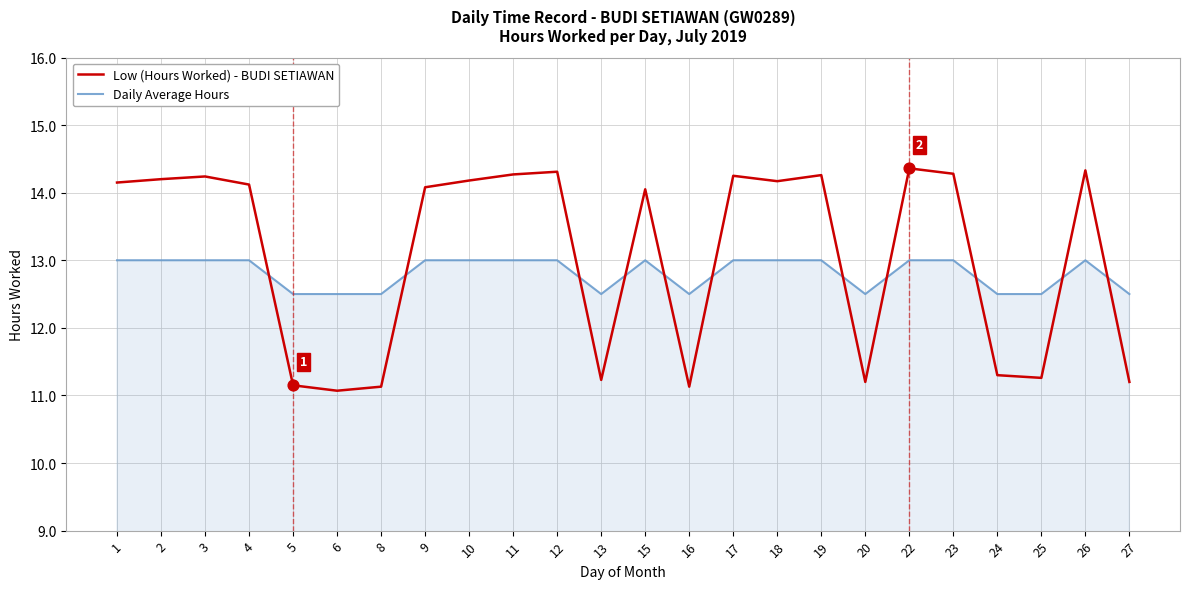

Is the value of Daily Average Hours at 9 greater than the value of Low (Hours Worked) - BUDI SETIAWAN at 16?

Yes